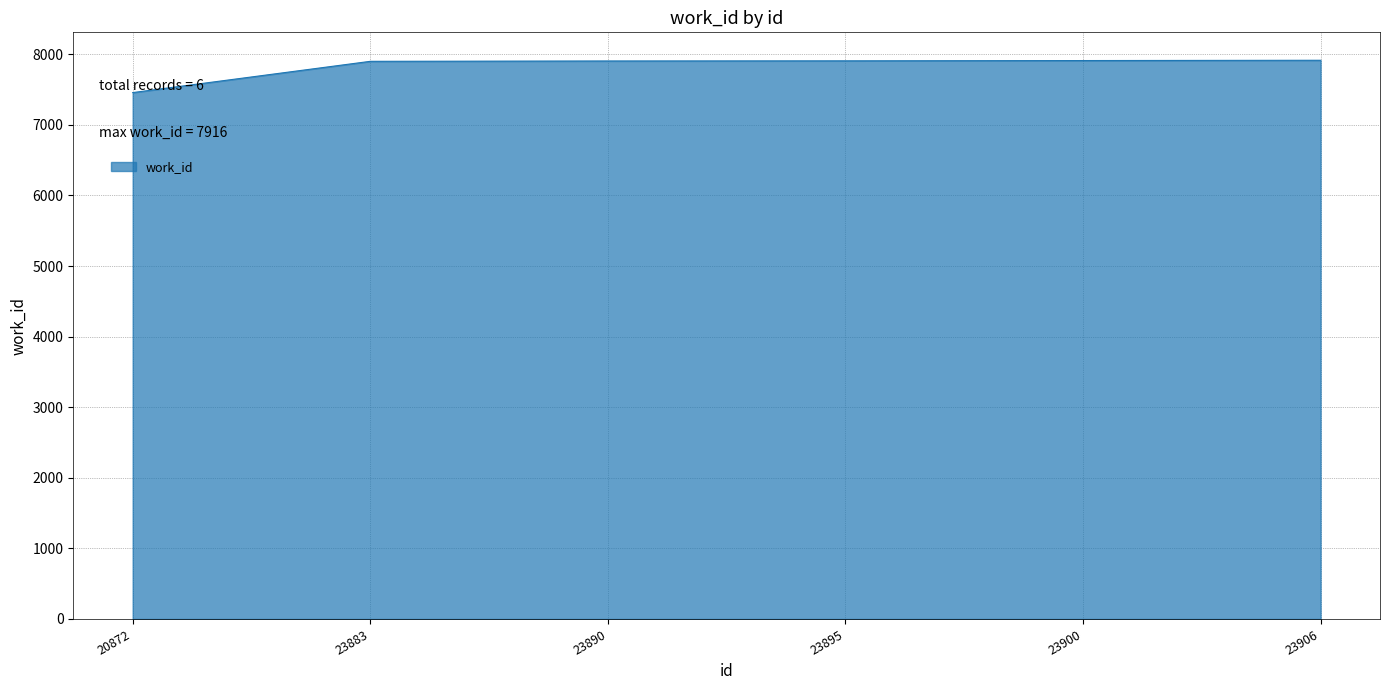

What is the difference between the values at 23890 and 20872?

448